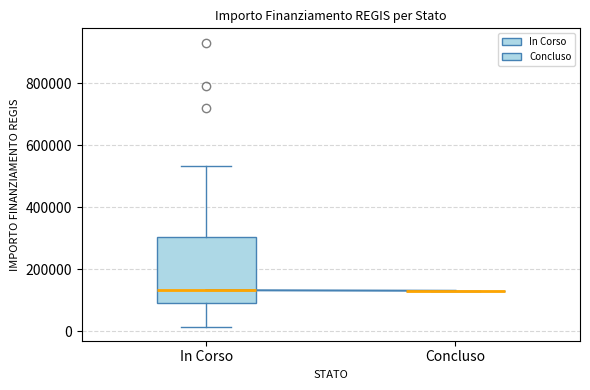

Comparing the boxes themselves (not the whiskers), which one is the tallest?

In Corso